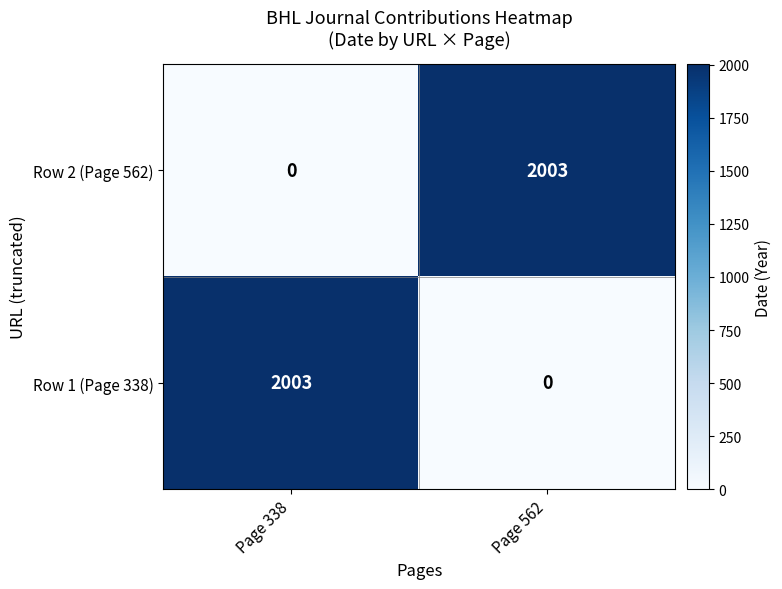

What is the greatest value displayed?

2003